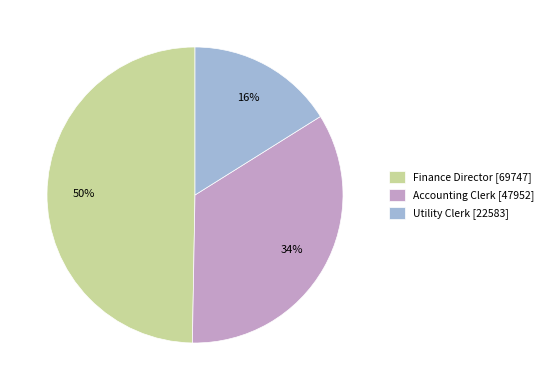

Is Finance Director the majority of the pie?

No